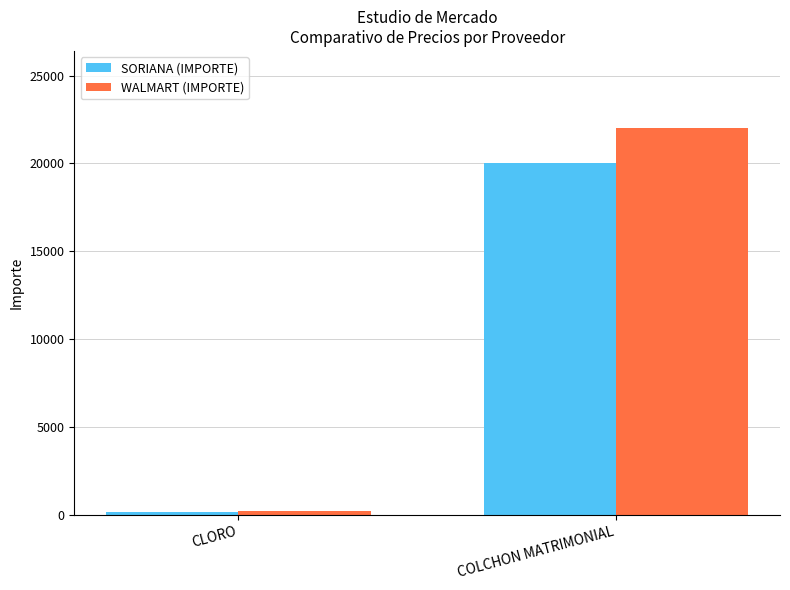

List the series in order of their overall mean, highest first.

WALMART (IMPORTE), SORIANA (IMPORTE)